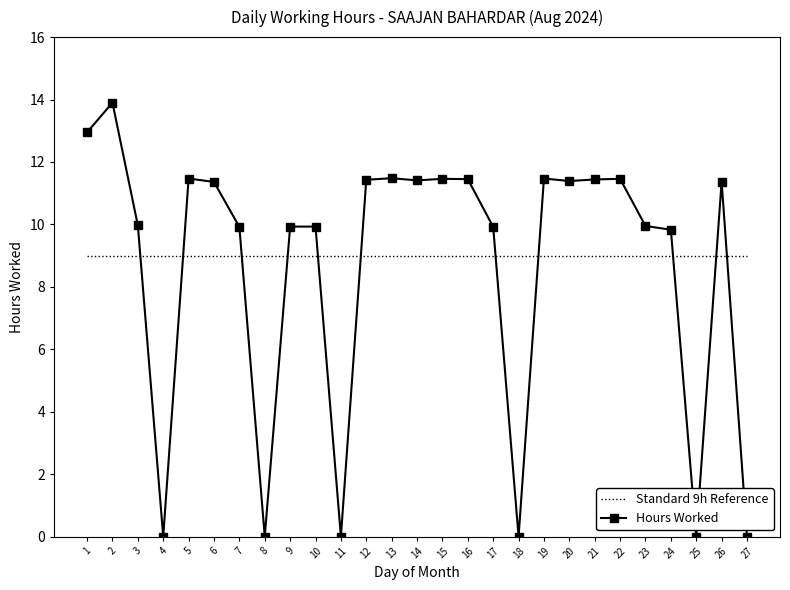

Reading left to right, transcribe all the data shown in this chart.

12.9	13.9	10.0	0.0	11.5	11.4	9.9	0.0	9.9	9.9	0.0	11.4	11.5	11.4	11.5	11.4	9.9	0.0	11.5	11.4	11.4	11.5	9.9	9.8	0.0	11.4	0.0